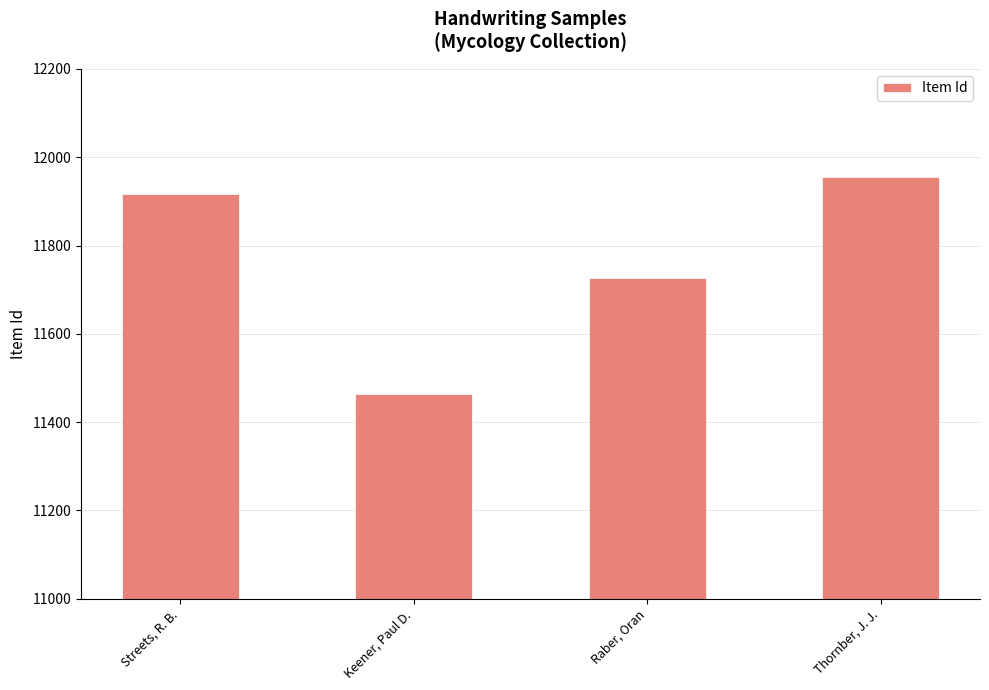

What is the label of the 4th bar from the left?

Thornber, J. J.